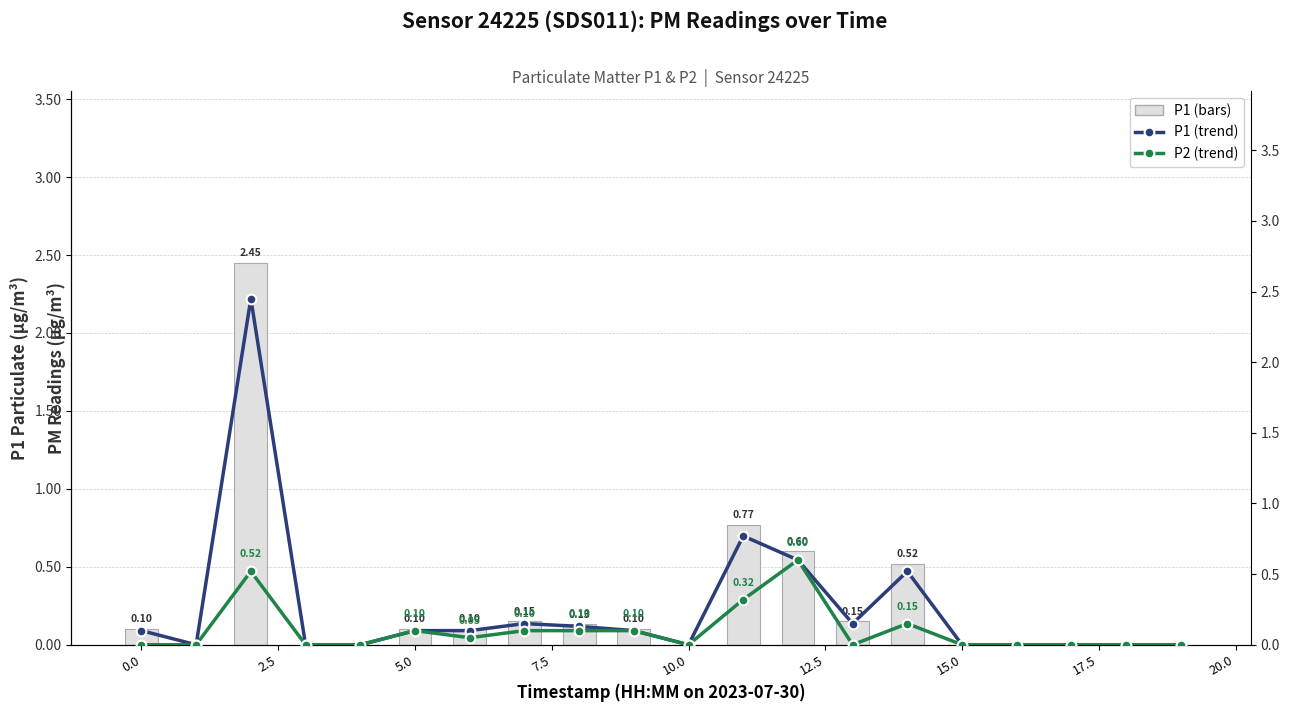

Reading right to left, extract all data points from this chart.

P1: 0.0	0.0	0.0	0.0	0.0	0.5	0.1	0.6	0.8	0.0	0.1	0.1	0.1	0.1	0.1	0.0	0.0	2.5	0.0	0.1
P1 (trend): 0.0	0.0	0.0	0.0	0.0	0.5	0.1	0.6	0.8	0.0	0.1	0.1	0.1	0.1	0.1	0.0	0.0	2.5	0.0	0.1
P2 (trend): 0.0	0.0	0.0	0.0	0.0	0.1	0.0	0.6	0.3	0.0	0.1	0.1	0.1	0.1	0.1	0.0	0.0	0.5	0.0	0.0